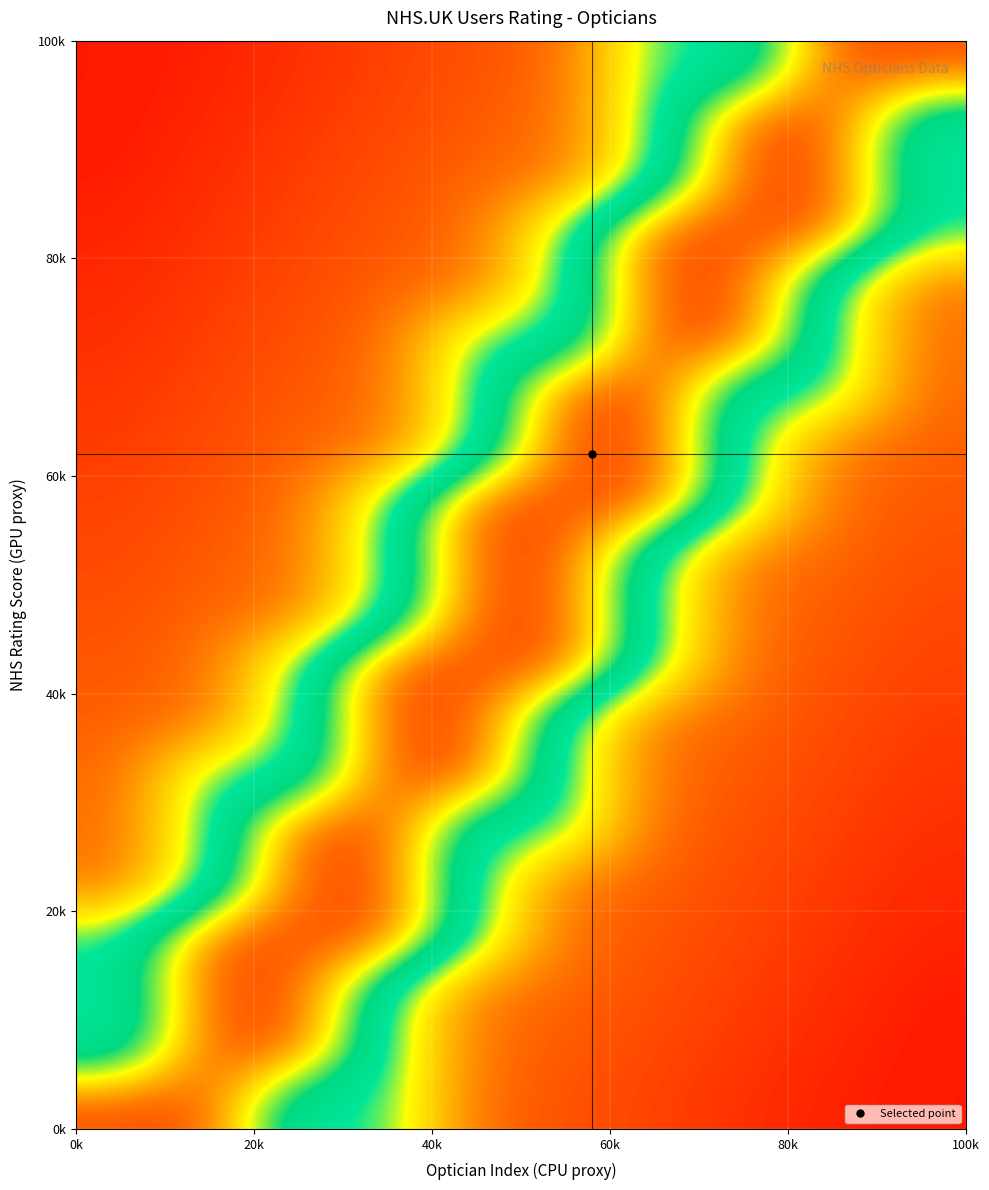

What is the minimum value shown in the chart?

0.1